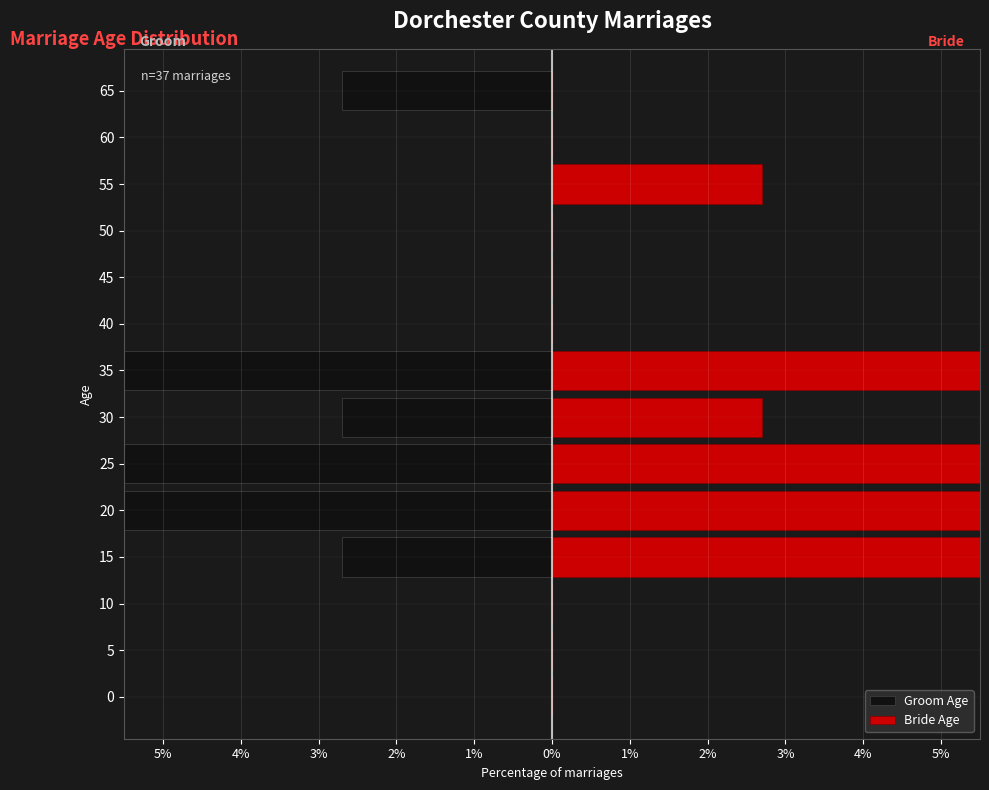

True or false: Groom Age has a value of 25.9 at 45.

False